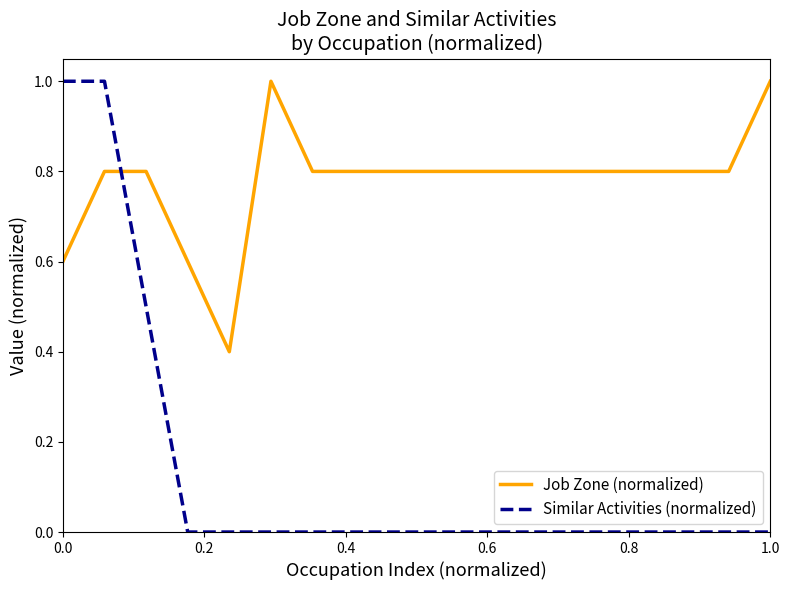

What is the difference between the maximum and minimum values in the Similar Activities (normalized) series?

1.0